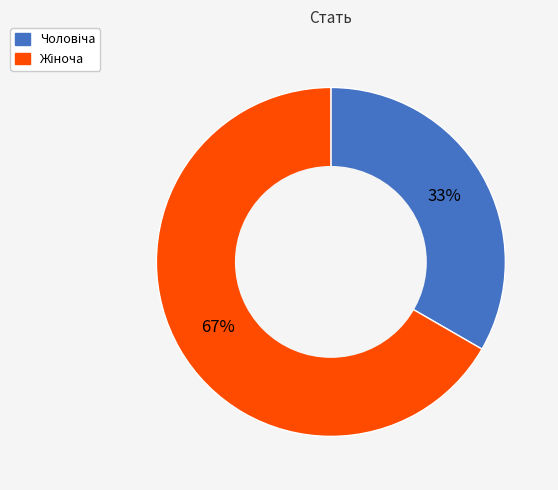

To the nearest percent, what is the average slice percentage?

50%